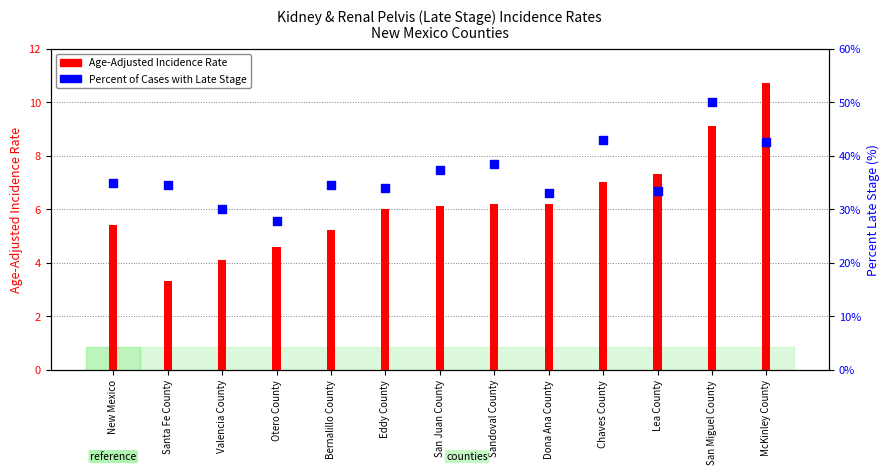

What are all the series names shown in the legend?

Age-Adjusted Incidence Rate, Percent of Cases with Late Stage